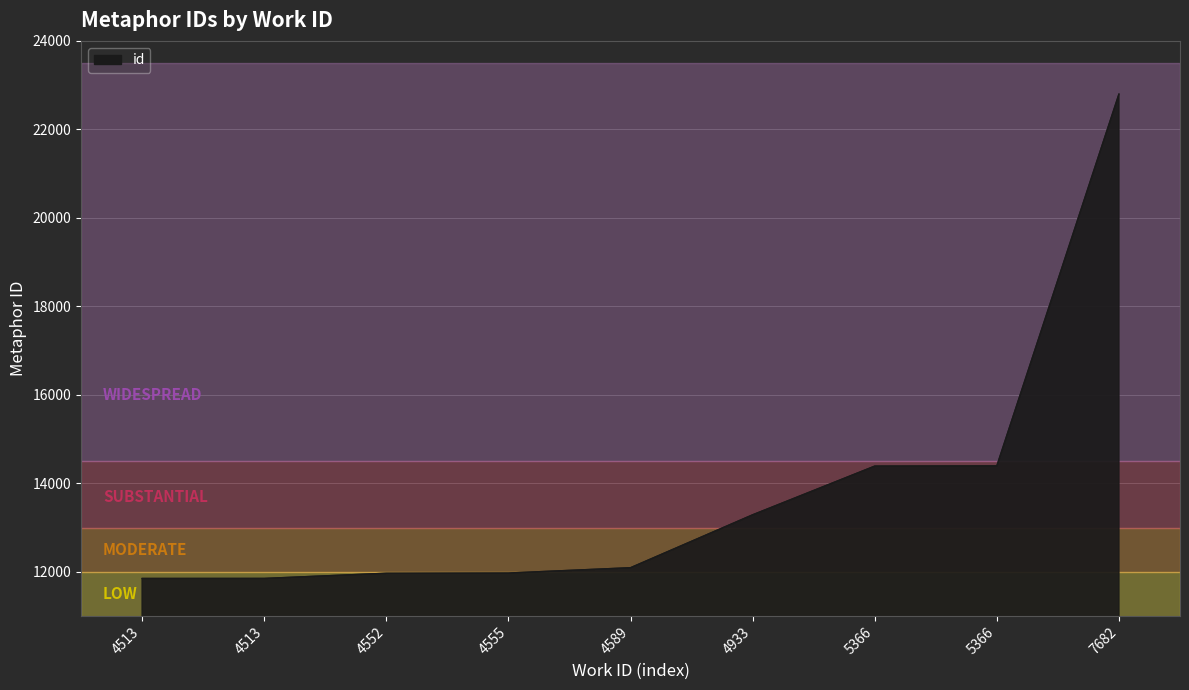

How many lines are shown in the chart?

1